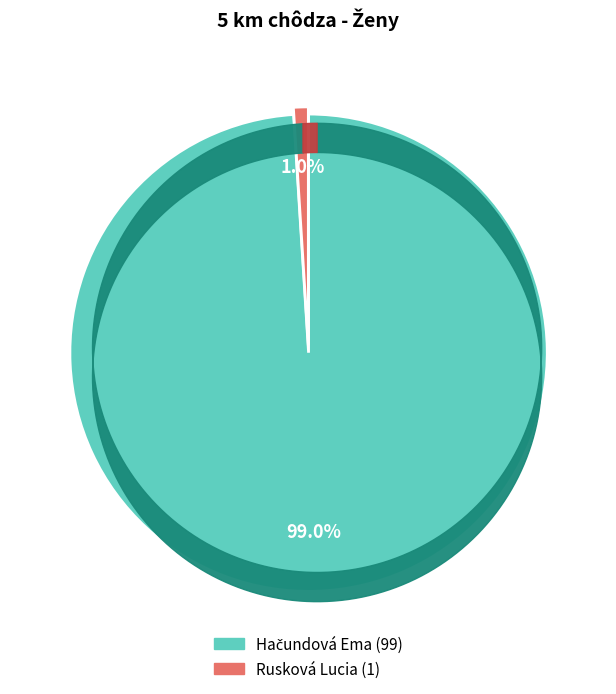

The Rusková Lucia slice represents 1% of the pie. True or false?

True